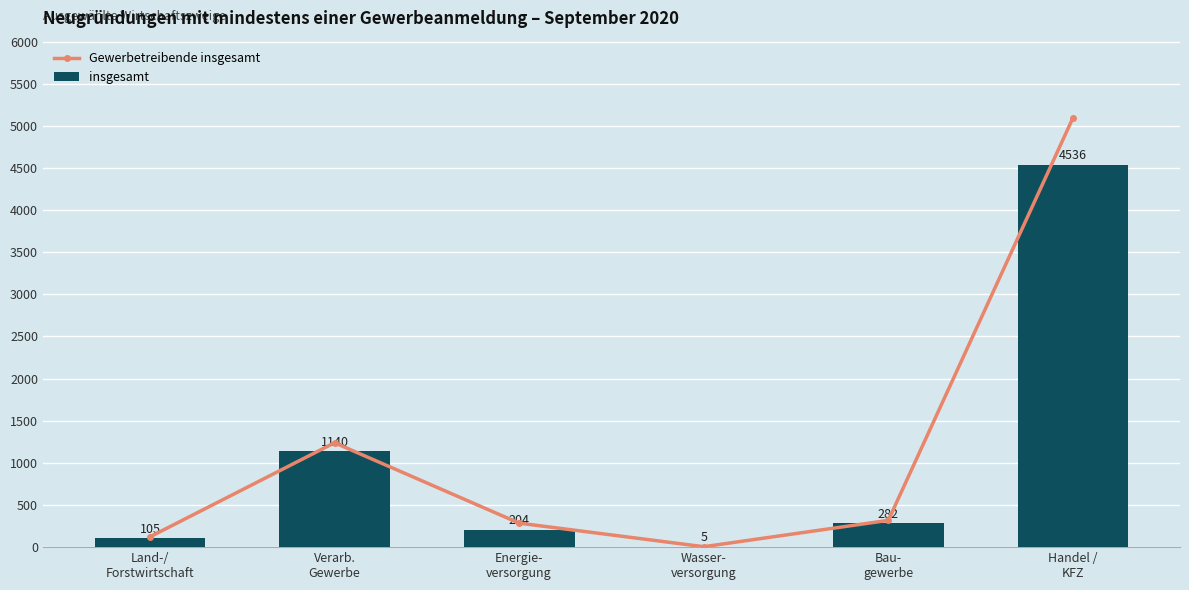

The insgesamt series shows 4536 at Handel /
KFZ. True or false?

True